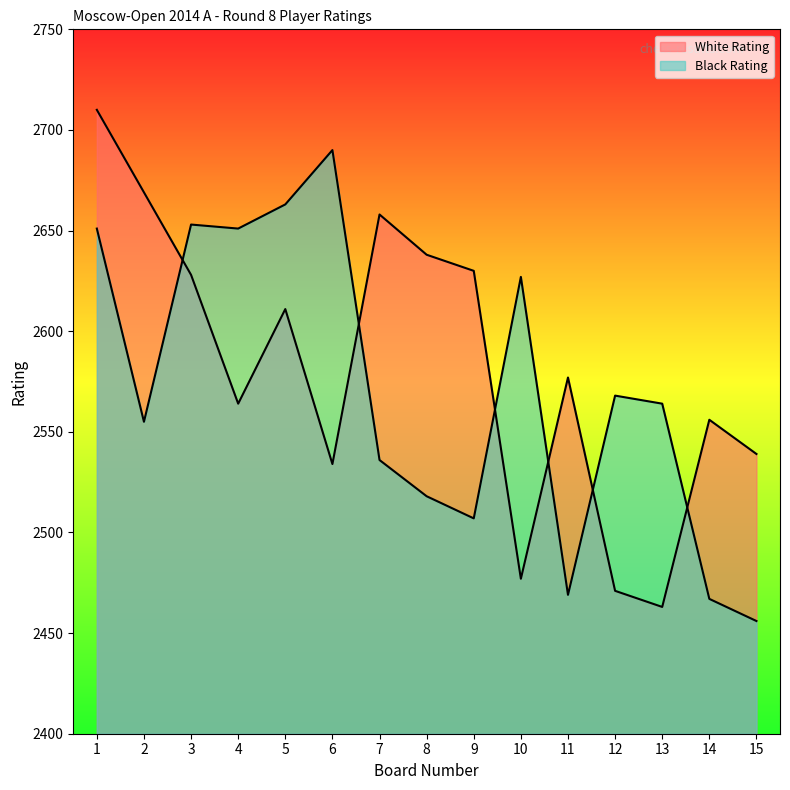

What are all the series names shown in the legend?

White Rating, Black Rating